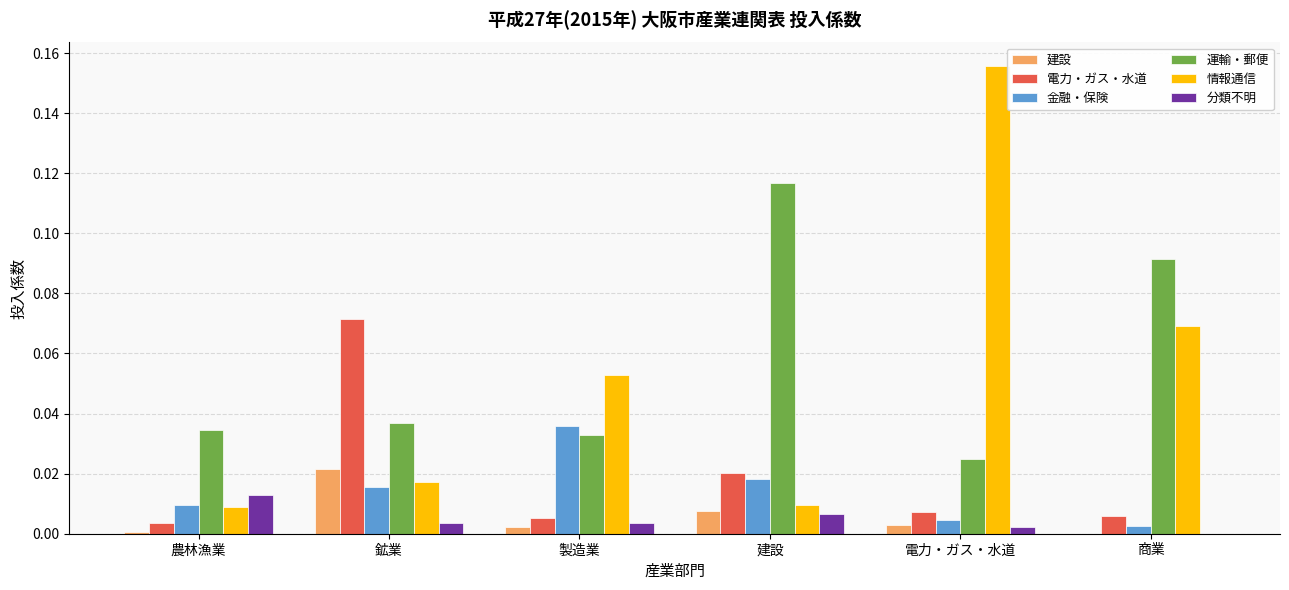

Is it true that 電力・ガス・水道 equals 0.0 at 農林漁業?

True